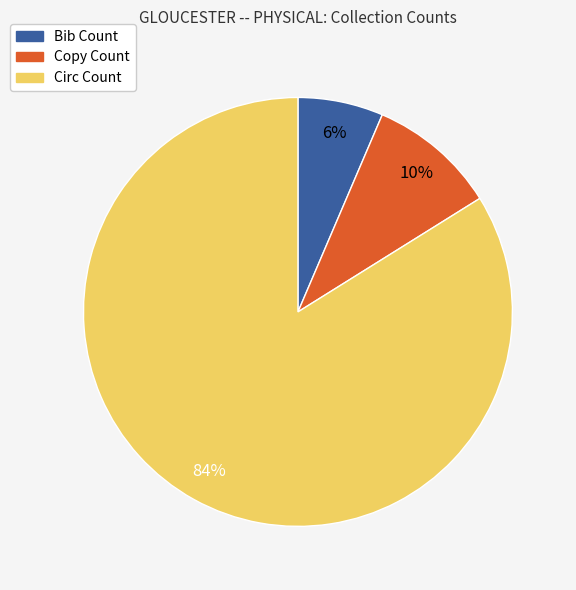

Do Bib Count and Circ Count together represent more than half of the pie?

Yes